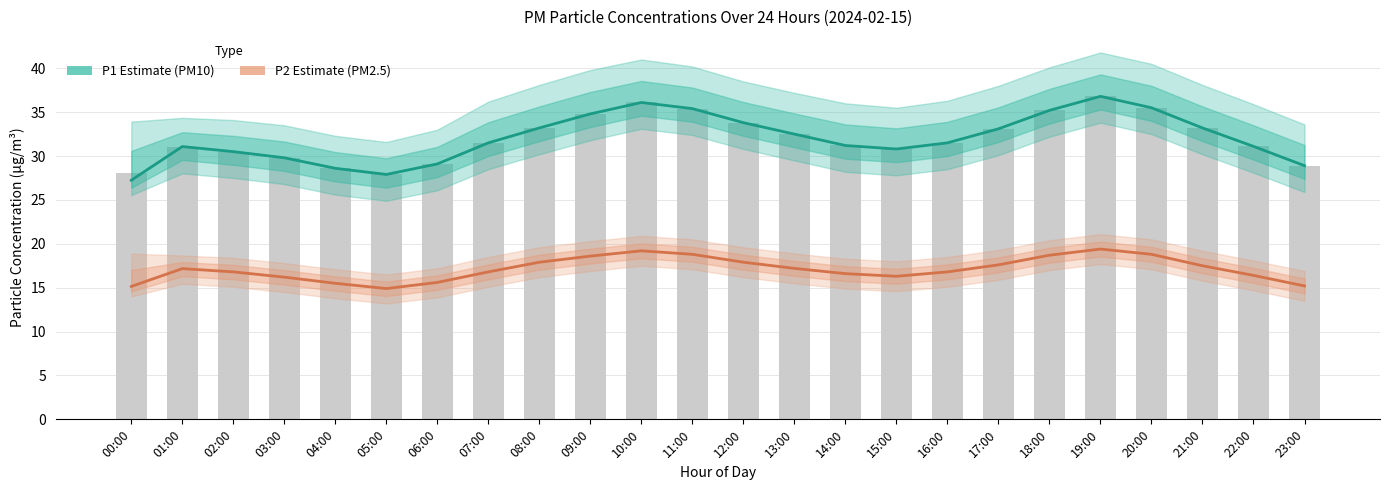

How many groups of bars are there?

24